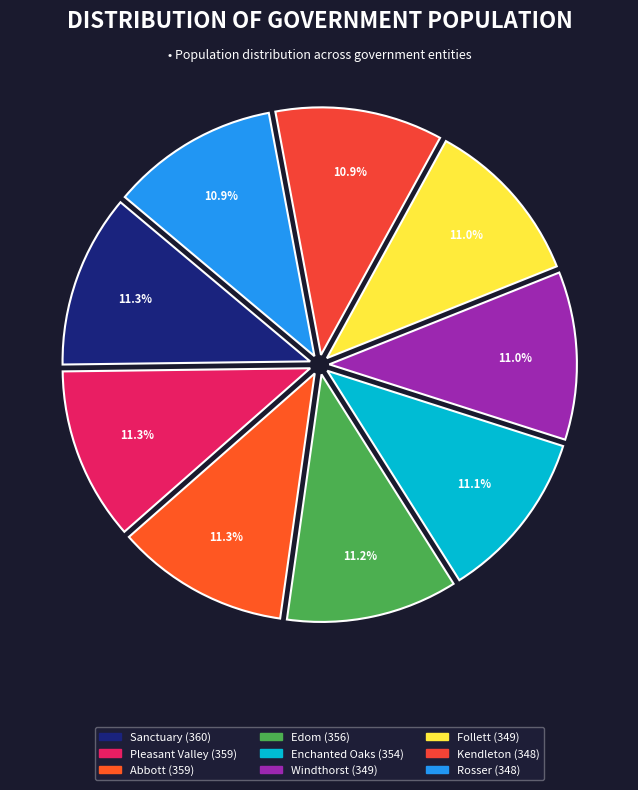

What is the change in value from Follett to Kendleton?

-1